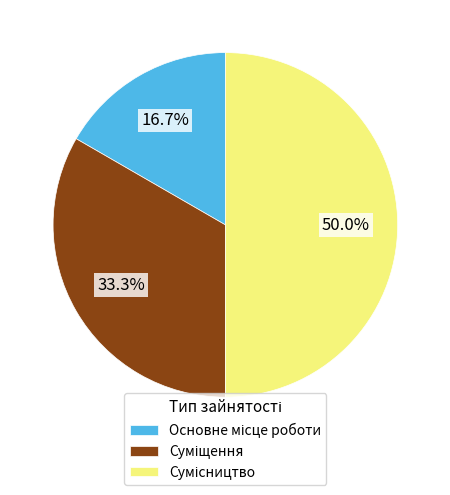

What is the smallest slice in the pie chart?

Основне місце роботи